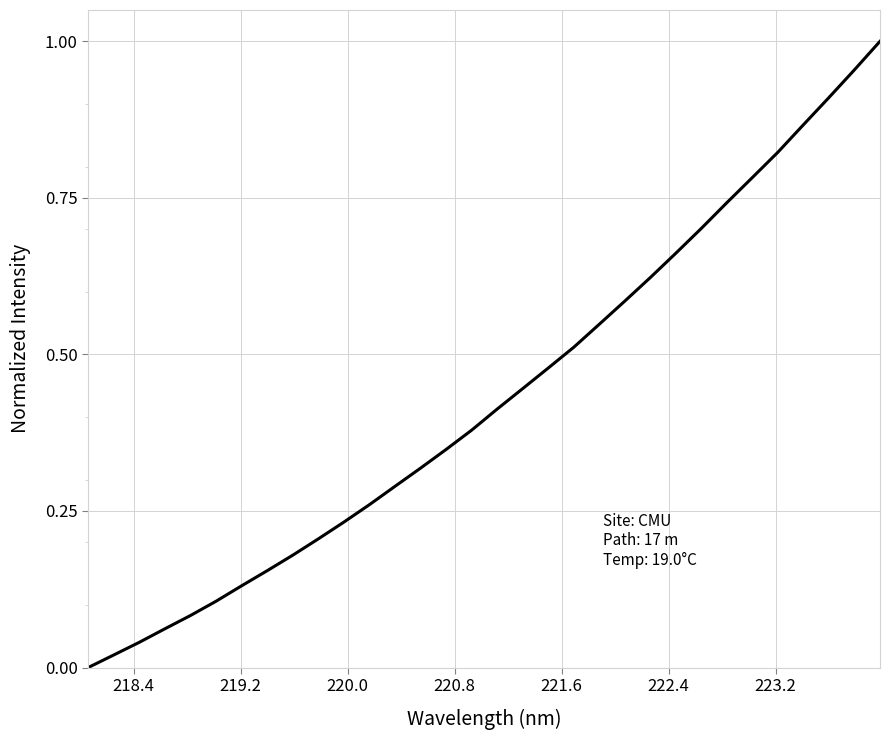

Does the chart display data point markers on the line(s)?

No